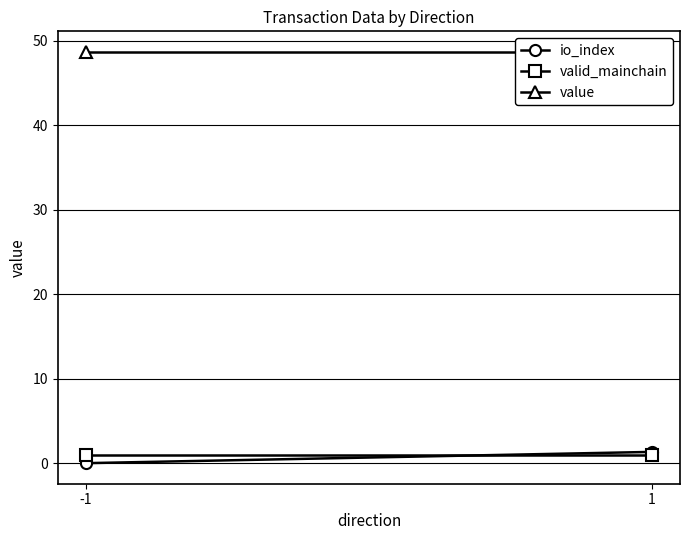

Is the value of value at -1 greater than the value of valid_mainchain at 1?

Yes